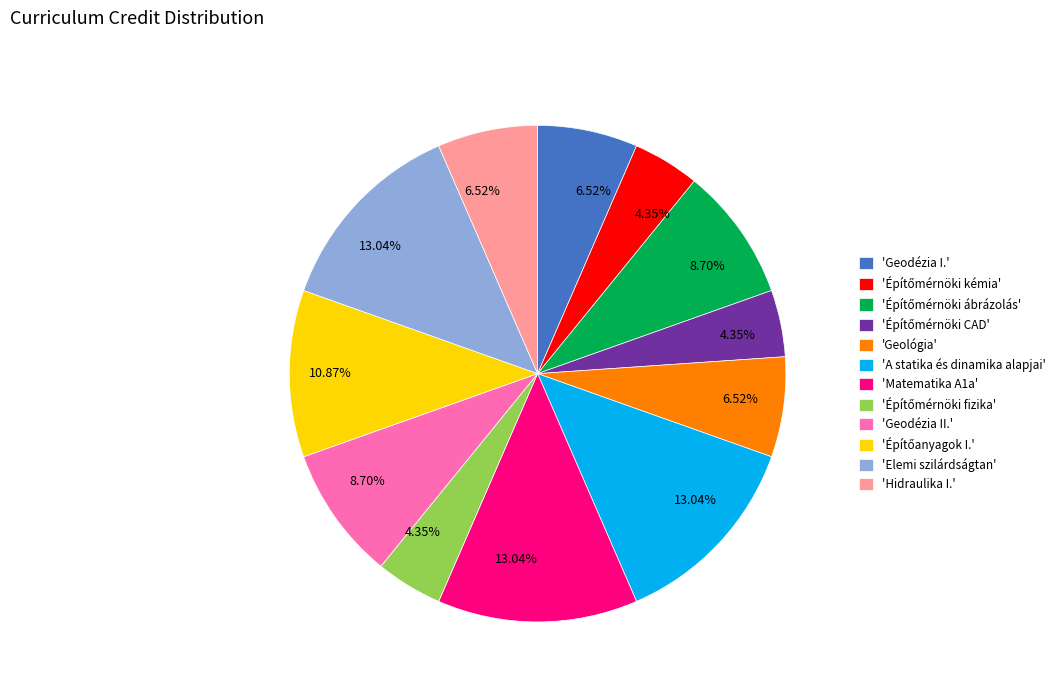

To the nearest percent, what is the difference between the largest and smallest slice percentages?

9%